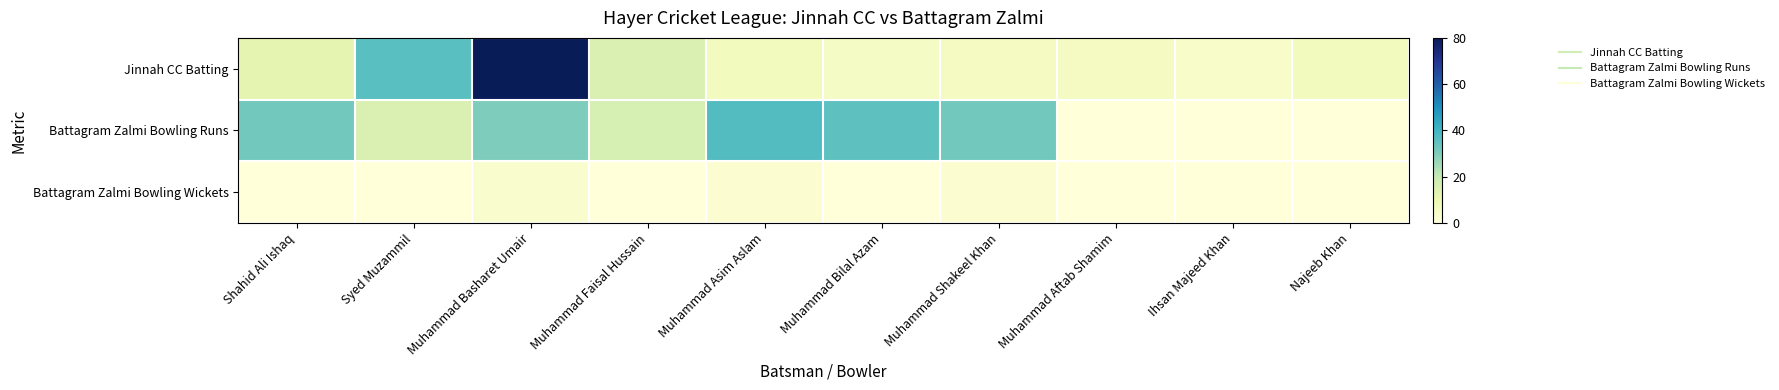

What is the spread (max minus min) of values at Muhammad Asim Aslam?

35